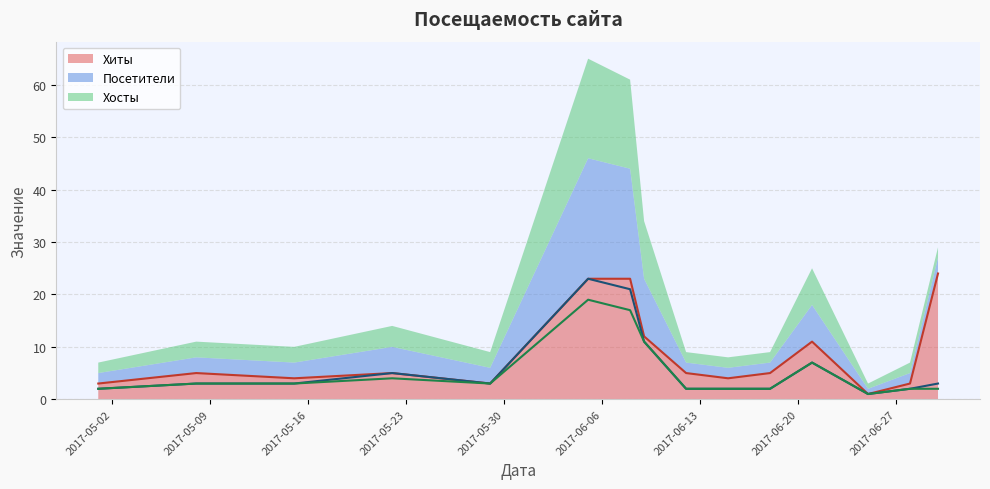

At how many categories does at least one series exceed 22?

3